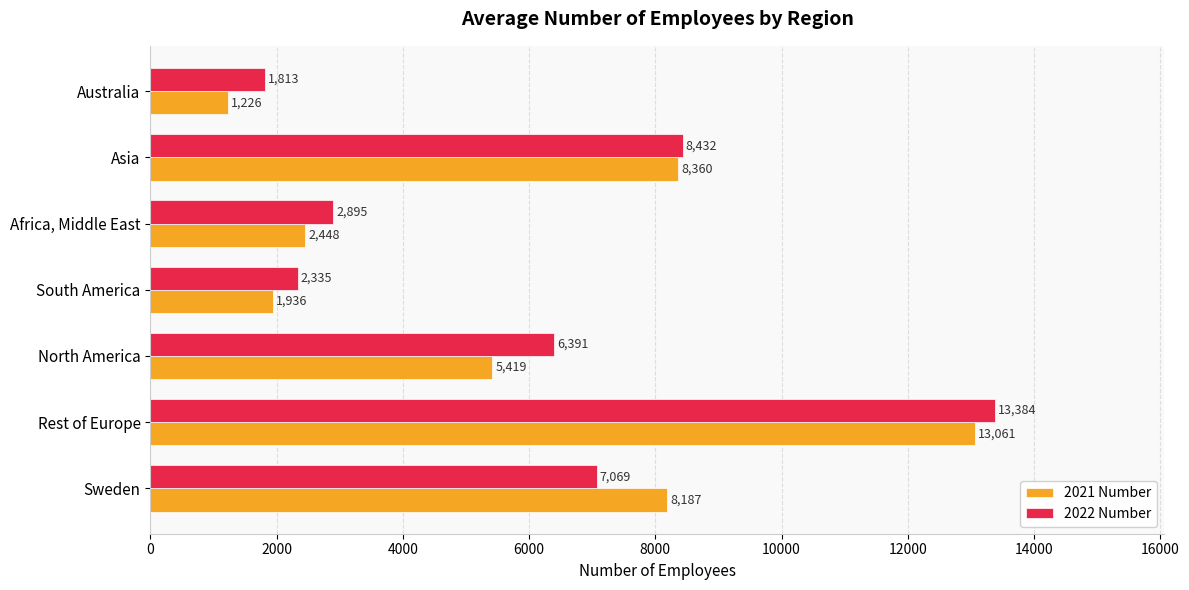

At which category is the sum across all series the highest?

Rest of Europe